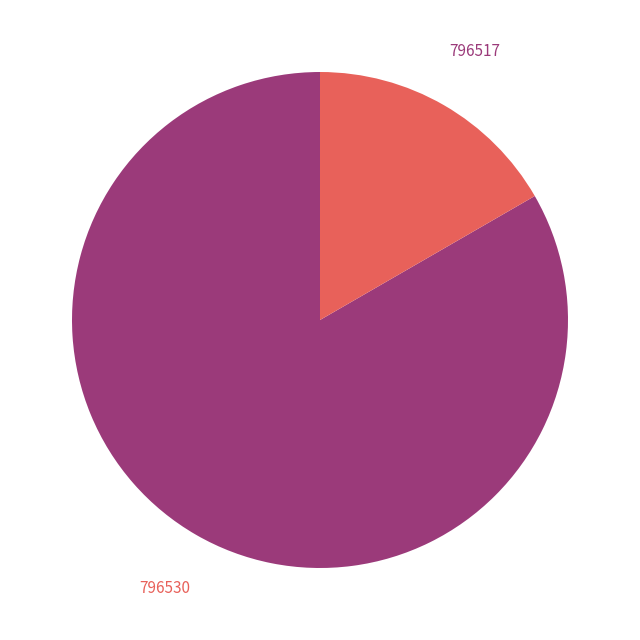

Is there a majority slice in this chart?

Yes